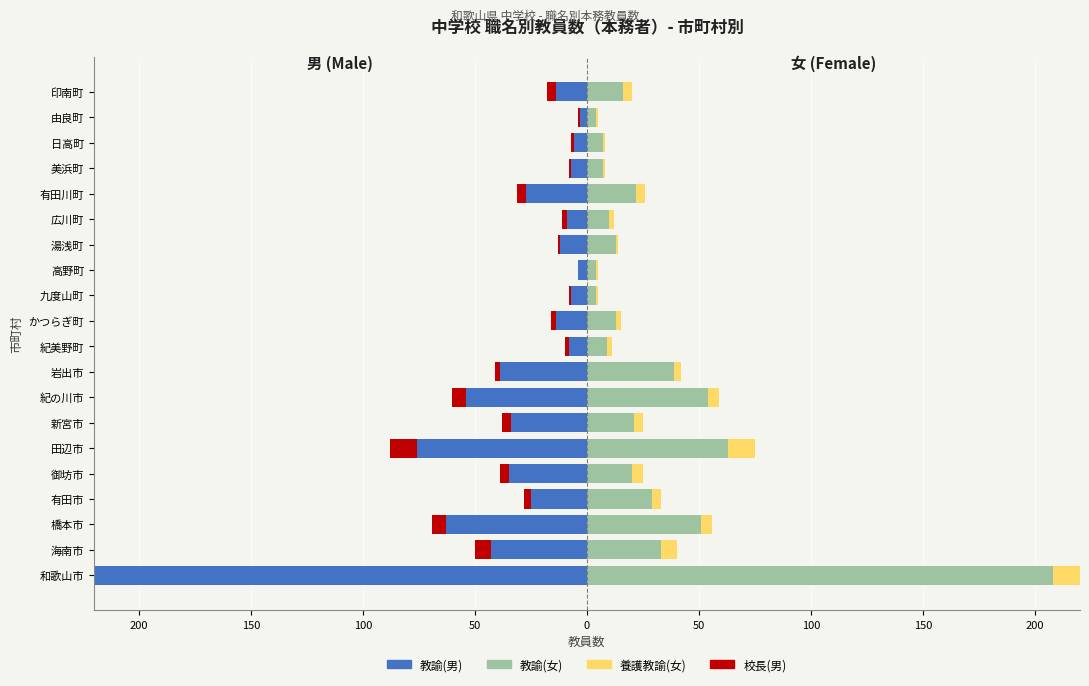

How many values in the 養護教諭(女) series exceed 4?

6